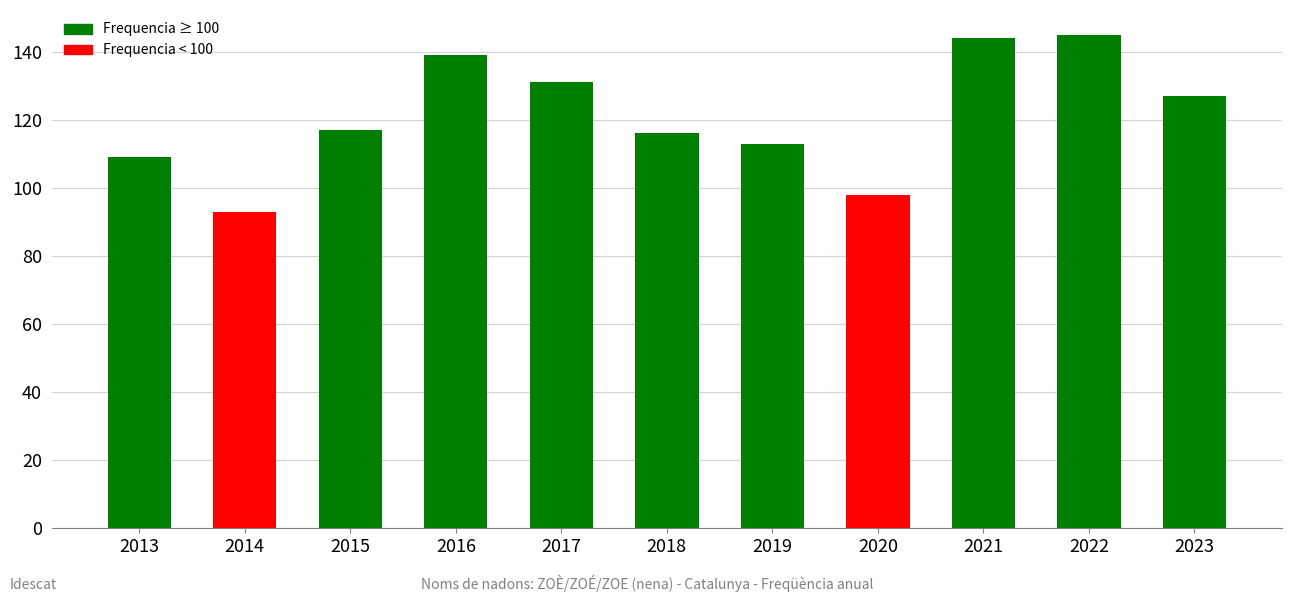

What is the smallest value displayed?

93